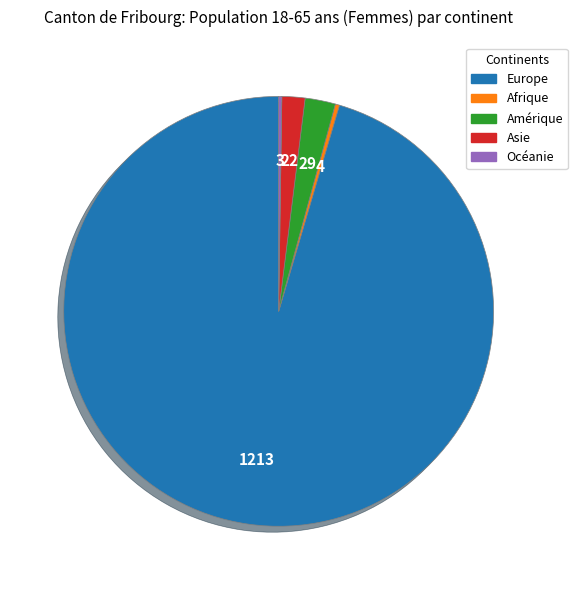

True or false: Europe accounts for 95% of the total.

True